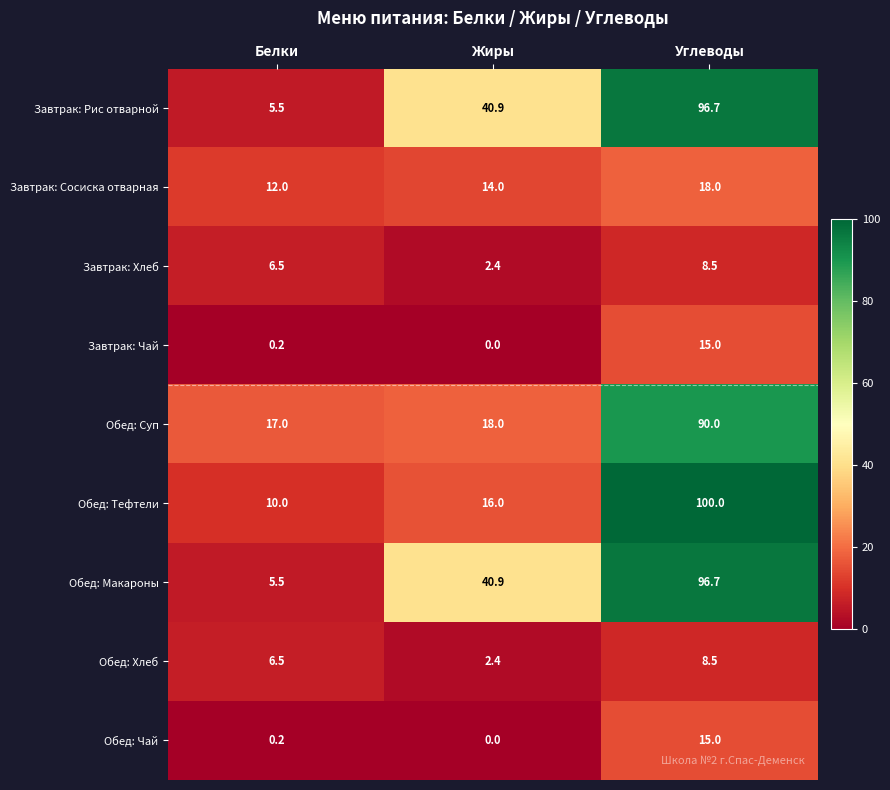

Reading right to left, list all the values displayed in this chart.

Завтрак: Рис отварной: Углеводы=96.7	Жиры=40.9	Белки=5.5
Завтрак: Сосиска отварная: Углеводы=18.0	Жиры=14.0	Белки=12.0
Завтрак: Хлеб: Углеводы=8.5	Жиры=2.4	Белки=6.5
Завтрак: Чай: Углеводы=15.0	Жиры=0.0	Белки=0.2
Обед: Суп: Углеводы=90.0	Жиры=18.0	Белки=17.0
Обед: Тефтели: Углеводы=100.0	Жиры=16.0	Белки=10.0
Обед: Макароны: Углеводы=96.7	Жиры=40.9	Белки=5.5
Обед: Хлеб: Углеводы=8.5	Жиры=2.4	Белки=6.5
Обед: Чай: Углеводы=15.0	Жиры=0.0	Белки=0.2